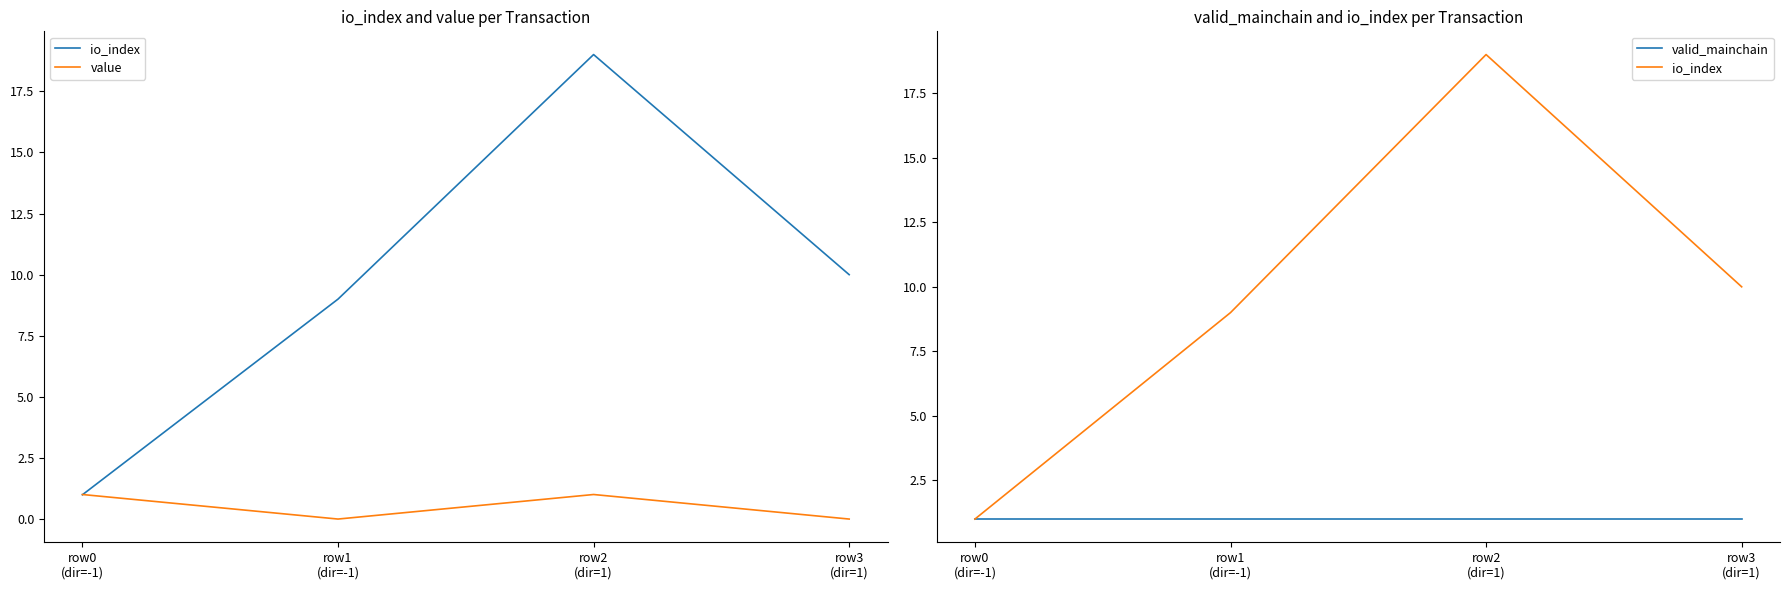

Is the value of io_index at row1
(dir=-1) greater than the value of valid_mainchain at row2
(dir=1)?

Yes